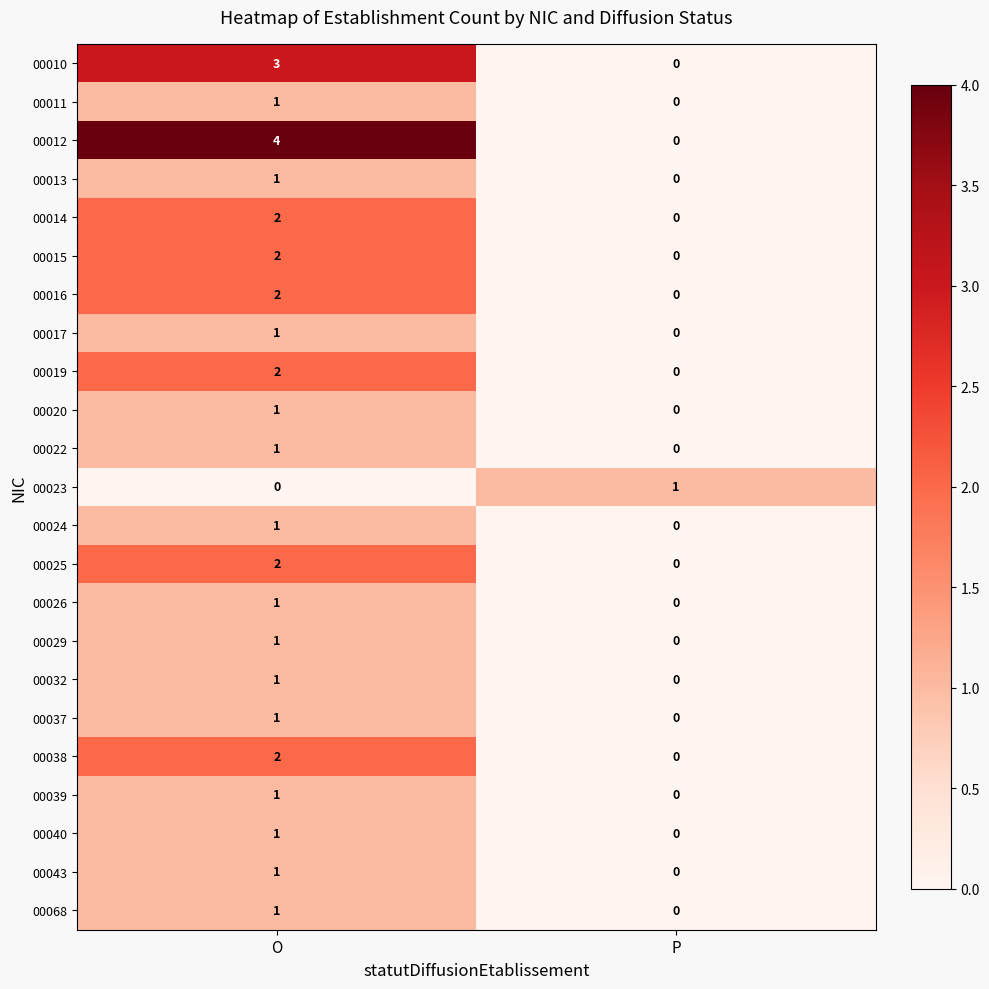

Count the number of data series in this chart.

23